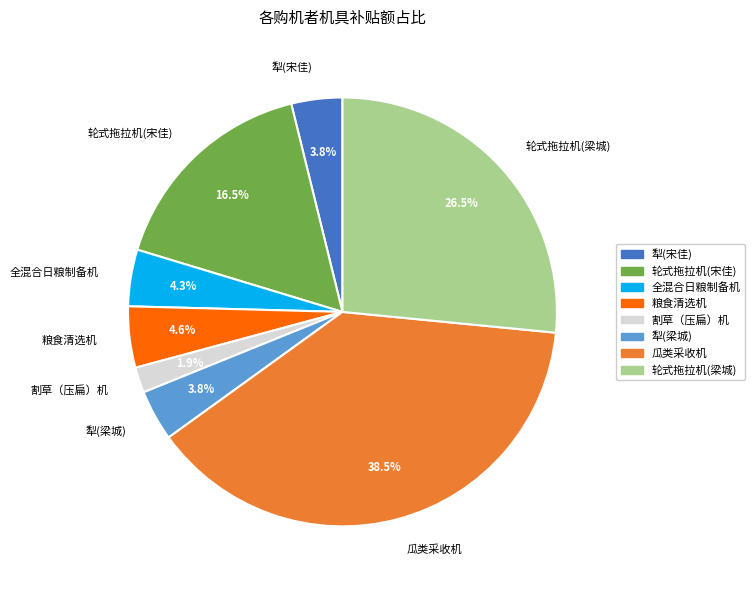

What is the ratio of the value at 粮食清选机 to the value at 轮式拖拉机(宋佳)?

0.3